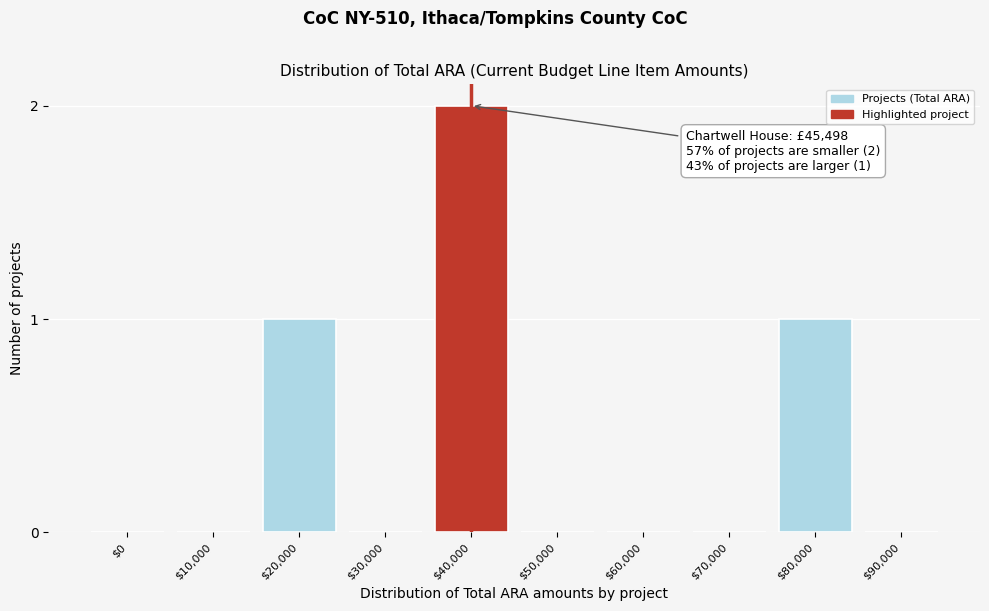

The value at $40,000 is 2. True or false?

True